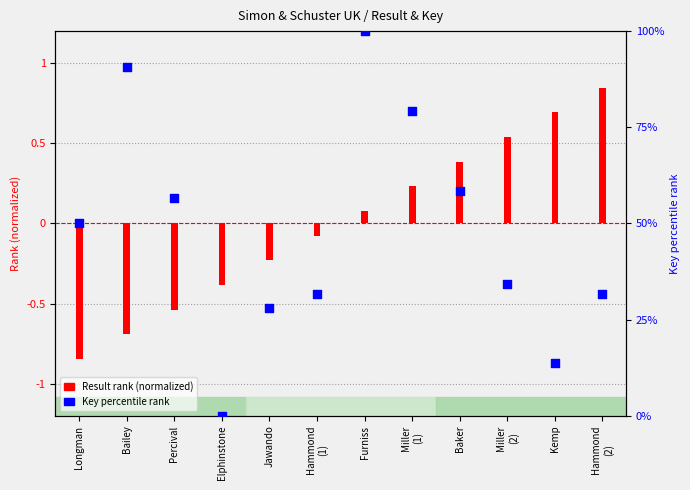

What is the total value across all series at Longman?

49.2